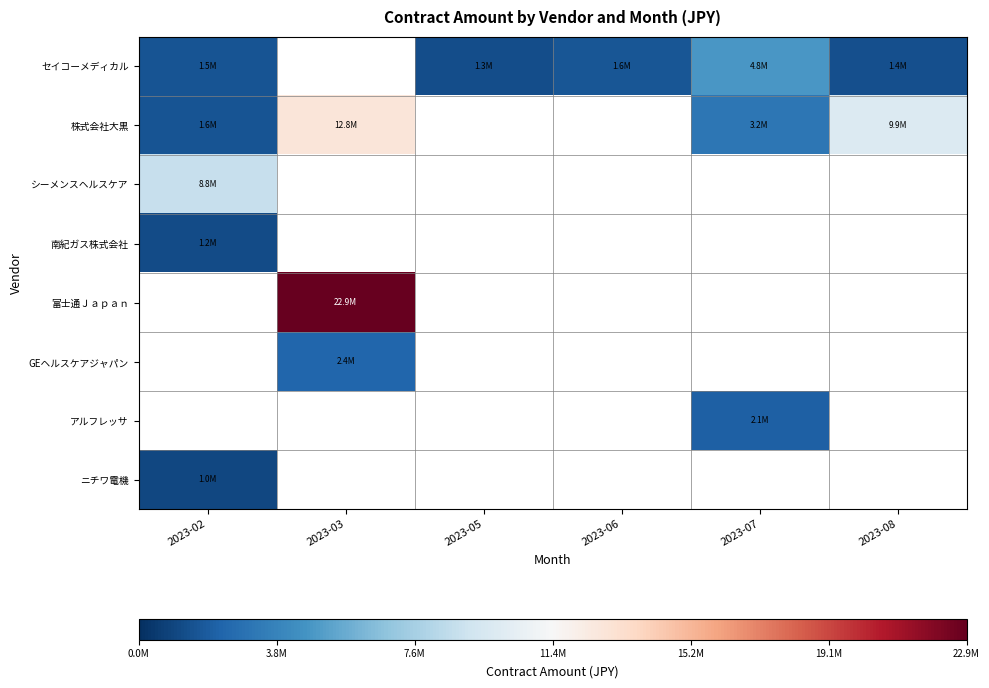

Count the number of data series in this chart.

8